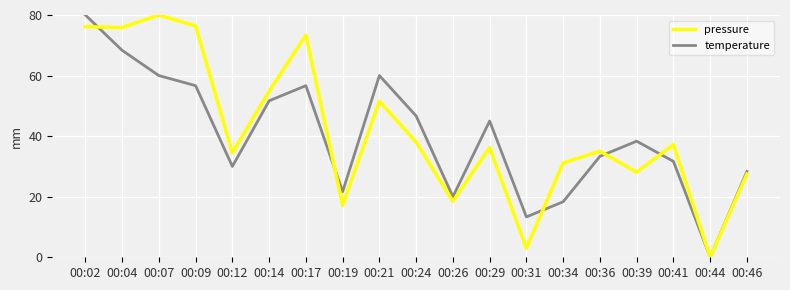

At which category is the sum across all series the highest?

00:02